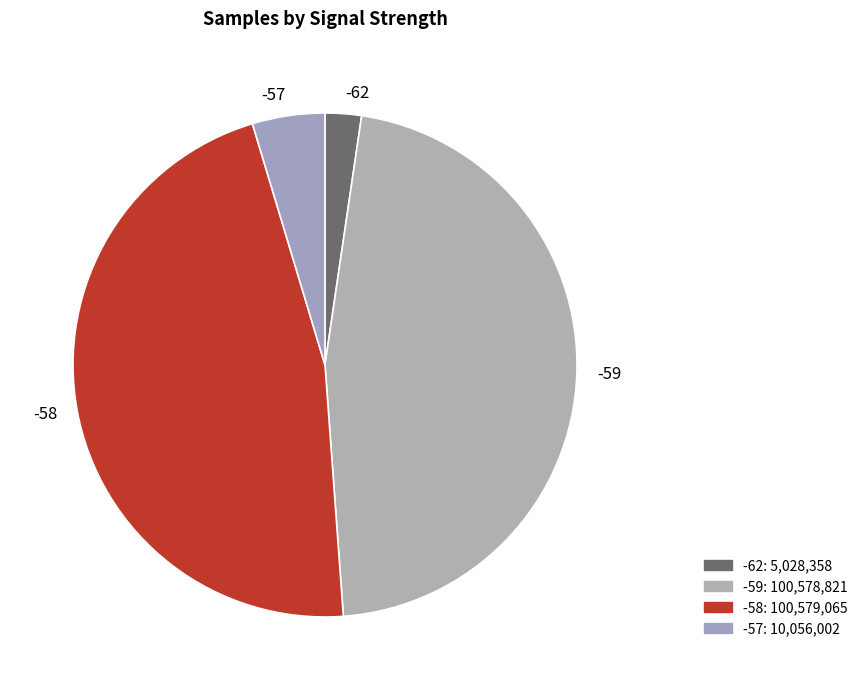

Is it true that -59 is 47% of the pie?

True